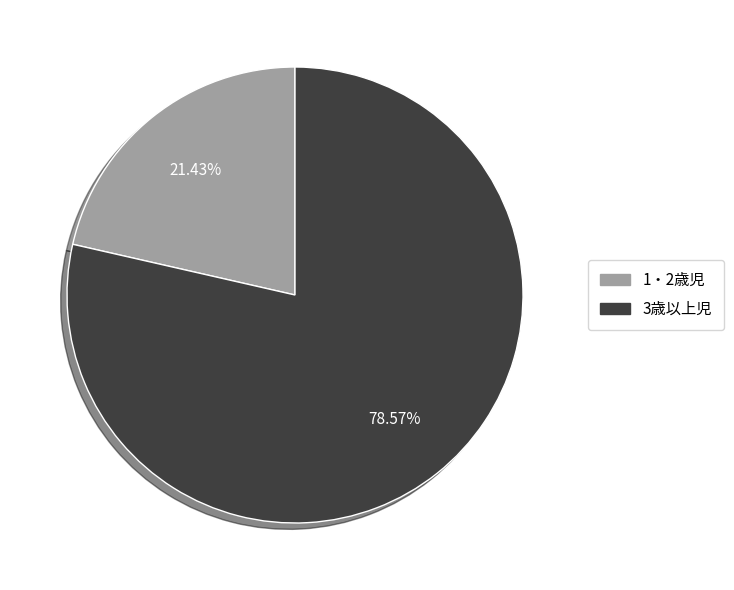

To the nearest percent, what is the difference between the largest and smallest slice percentages?

57%